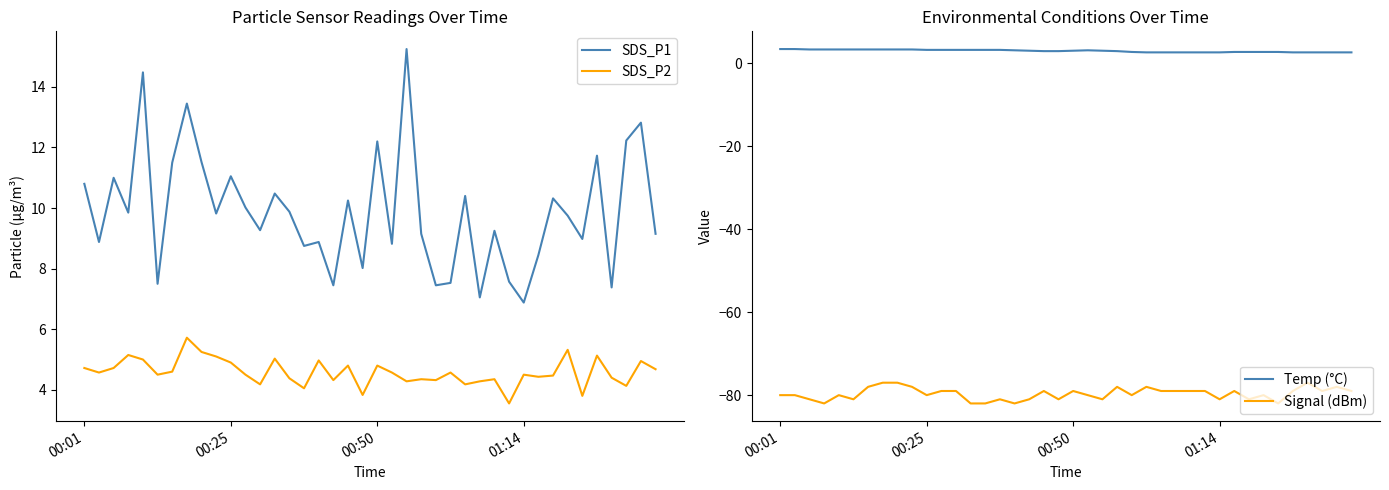

At which label does Temp (°C) reach its peak?

00:01